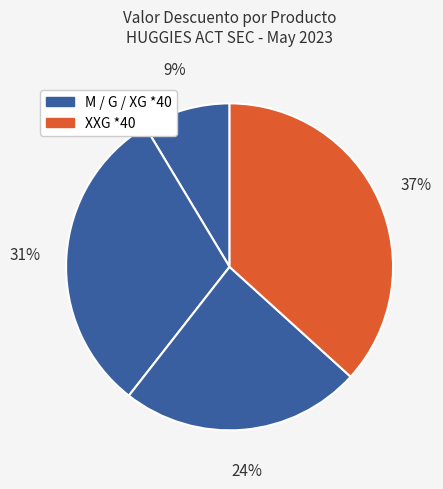

Count the number of slices in the pie.

4